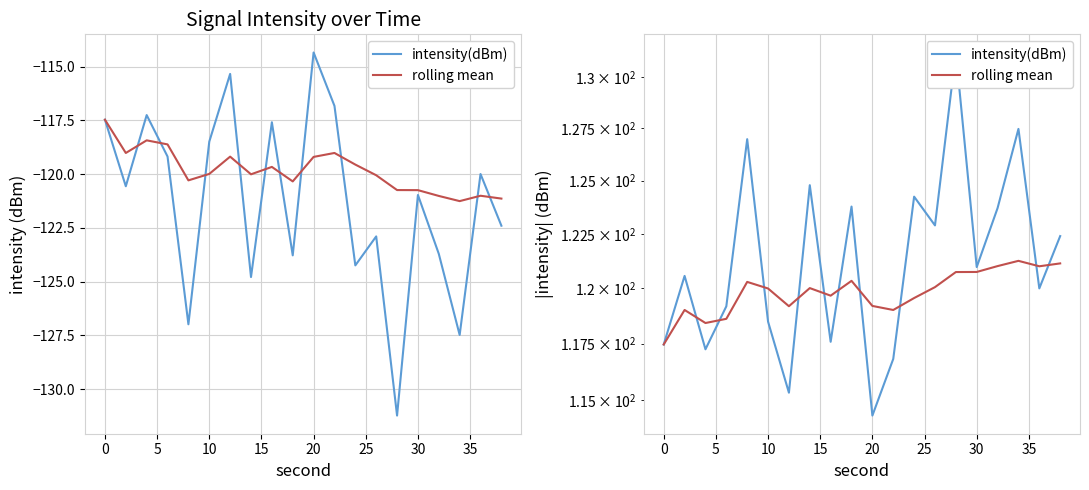

At how many categories does at least one series exceed 118?

19